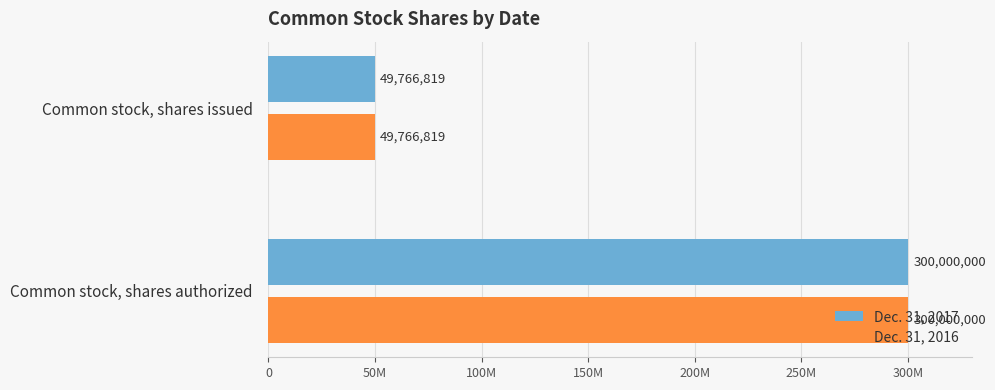

What is the sum of all Dec. 31, 2016 values?

349766819